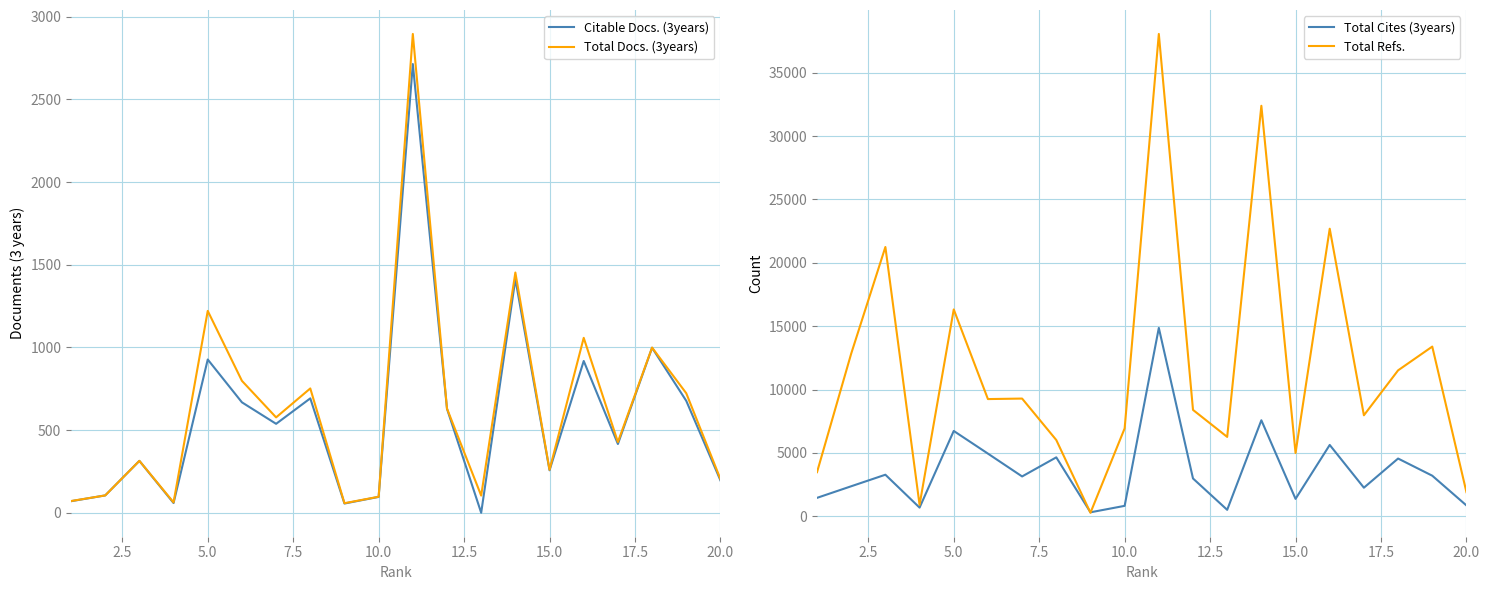

True or false: Total Refs. has a value of 32501 at 5.0.

False